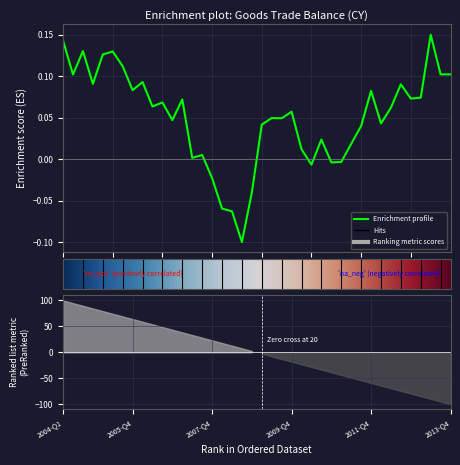

How many data points are less than 0?

8